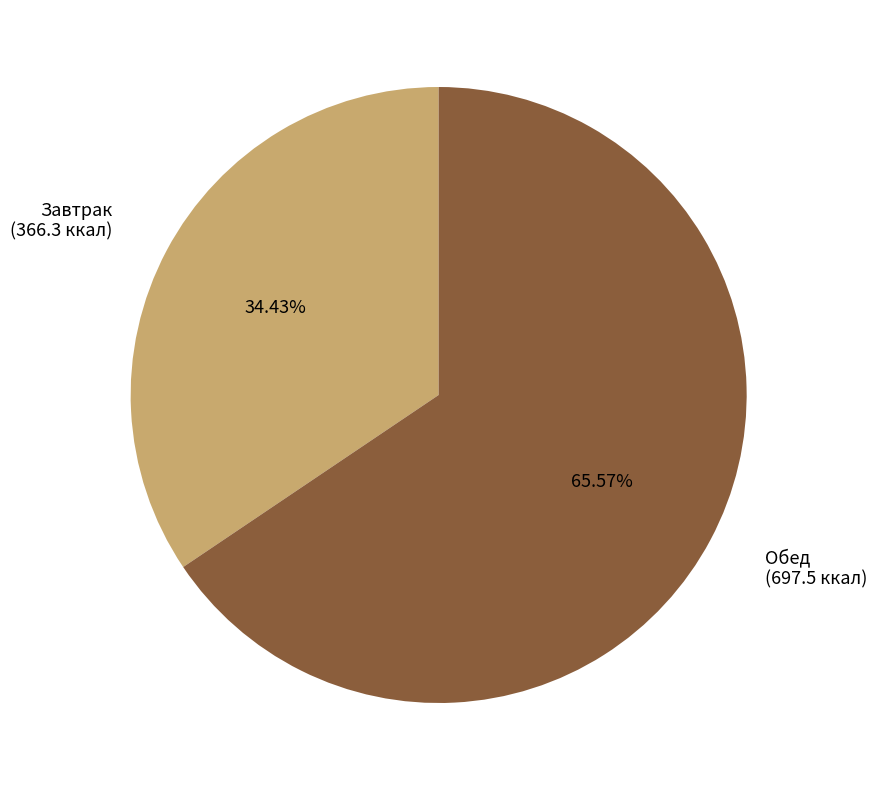

Combined, do Обед and Завтрак account for over 50%?

Yes